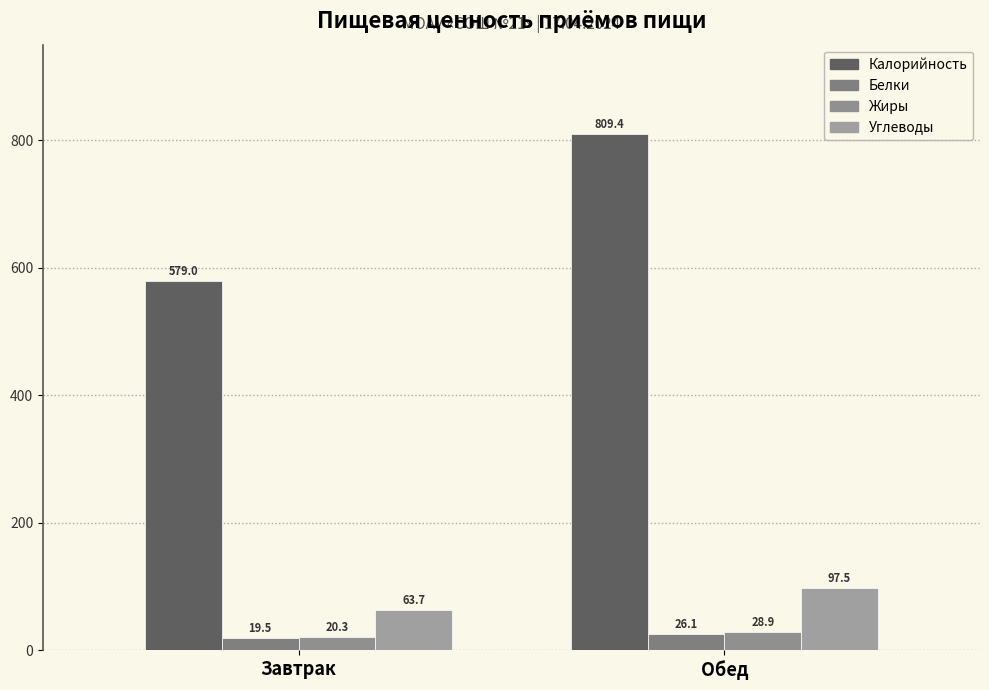

Does the chart contain stacked bars?

No